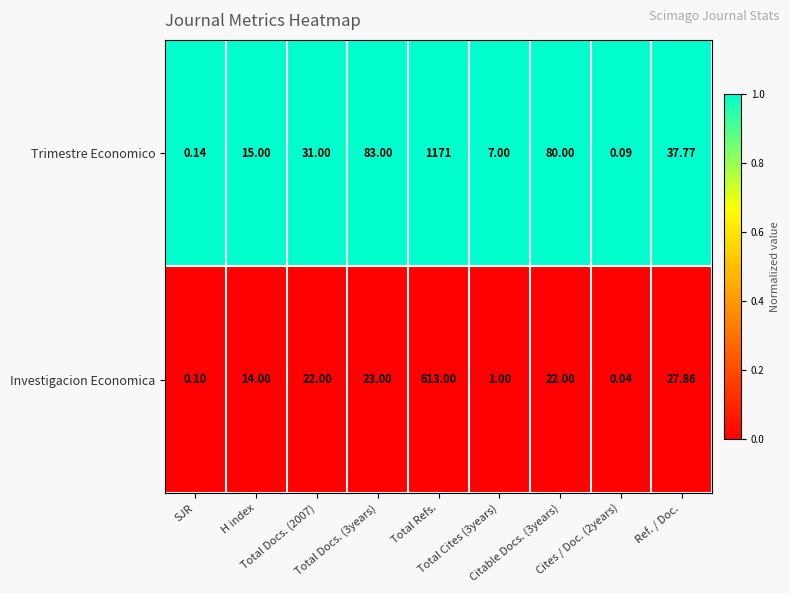

List the series in order of their overall mean, lowest first.

Investigacion Economica, Trimestre Economico